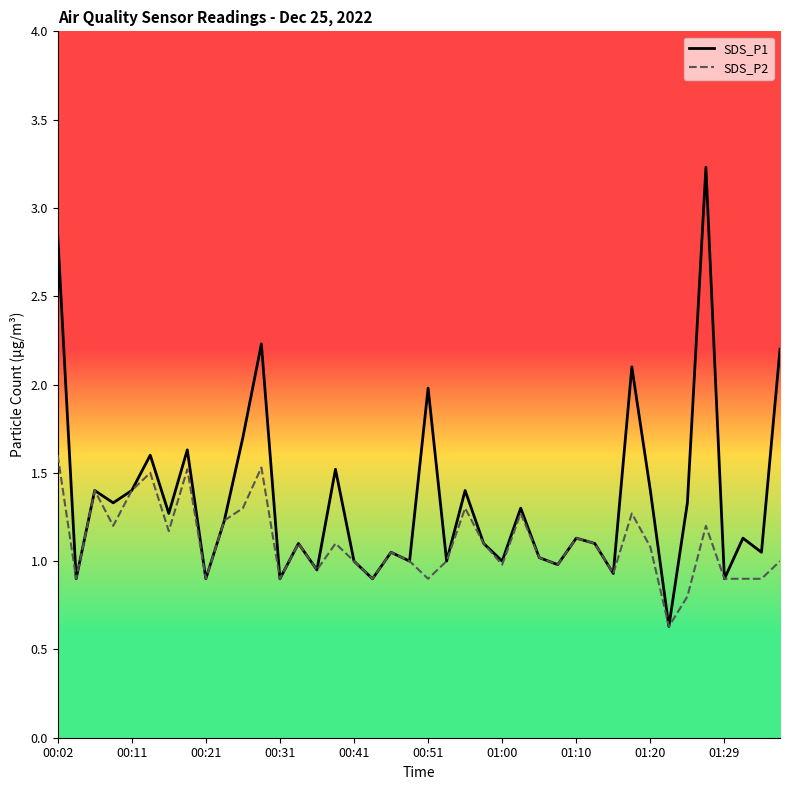

Reading left to right, list all the values displayed in this chart.

SDS_P1_line: 2.9	0.9	1.4	1.3	1.4	1.6	1.3	1.6	0.9	1.2	1.7	2.2	0.9	1.1	0.9	1.5	1.0	0.9	1.1	1.0	2.0	1.0	1.4	1.1	1.0	1.3	1.0	1.0	1.1	1.1	0.9	2.1	1.4	0.6	1.3	3.2	0.9	1.1	1.1	2.2
SDS_P2_line: 1.6	0.9	1.4	1.2	1.4	1.5	1.2	1.5	0.9	1.2	1.3	1.5	0.9	1.1	0.9	1.1	1.0	0.9	1.1	1.0	0.9	1.0	1.3	1.1	1.0	1.3	1.0	1.0	1.1	1.1	0.9	1.3	1.1	0.6	0.8	1.2	0.9	0.9	0.9	1.0